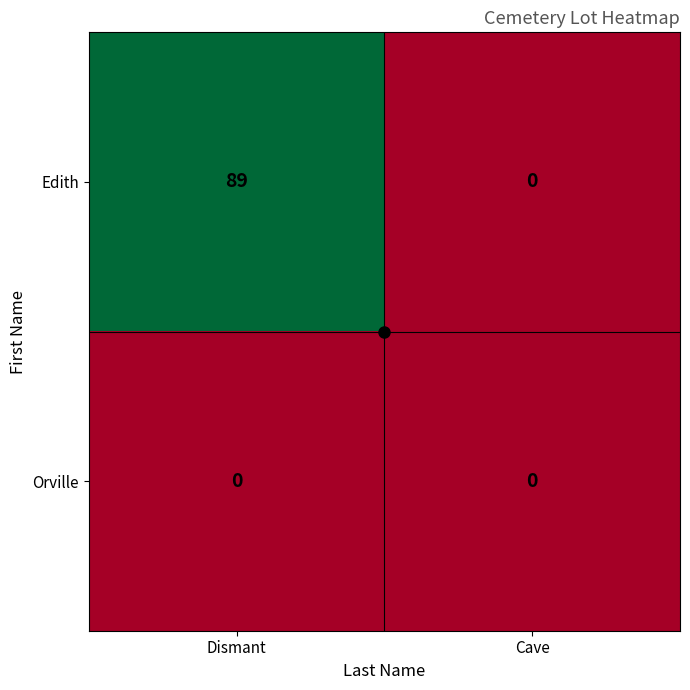

Rank the series by their average value, from highest to lowest.

Edith, Orville